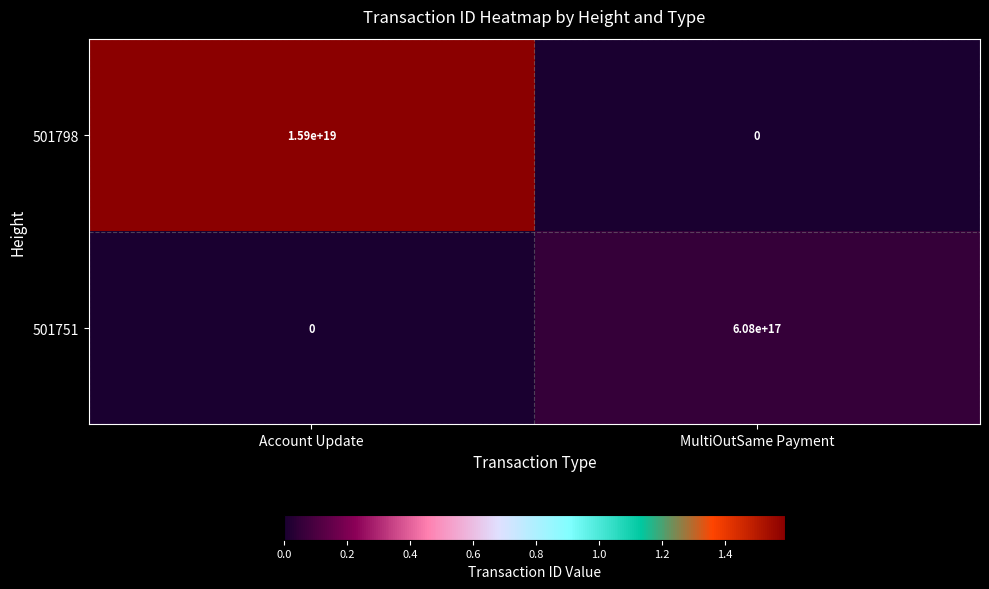

Where is 501798 nearest to the value 7950000000000000000?

Account Update